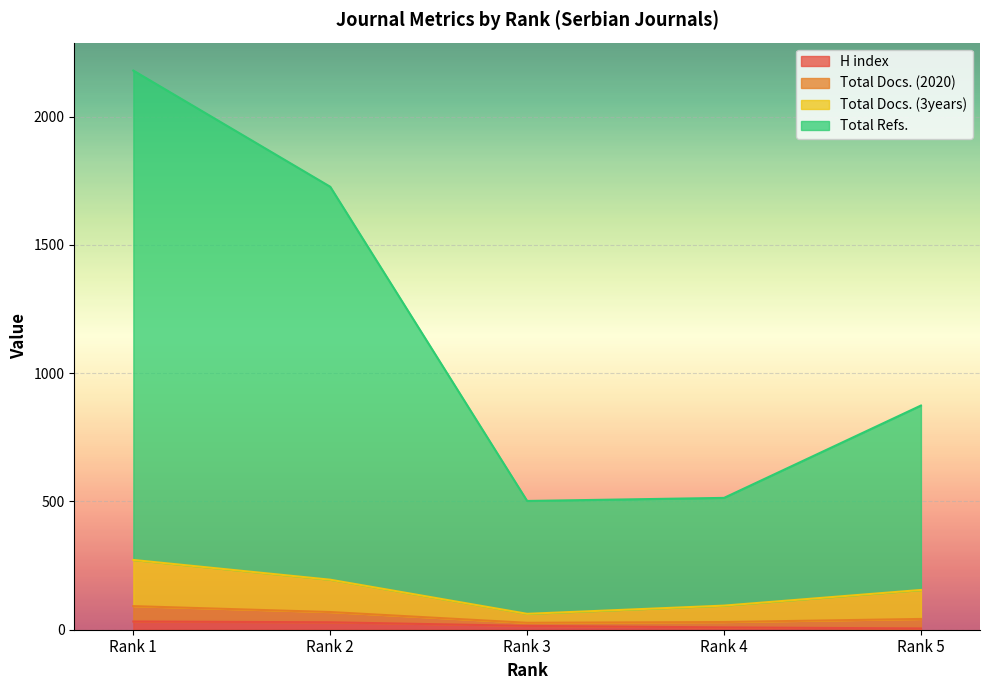

How many values in the Total Refs. series are below 874?

2